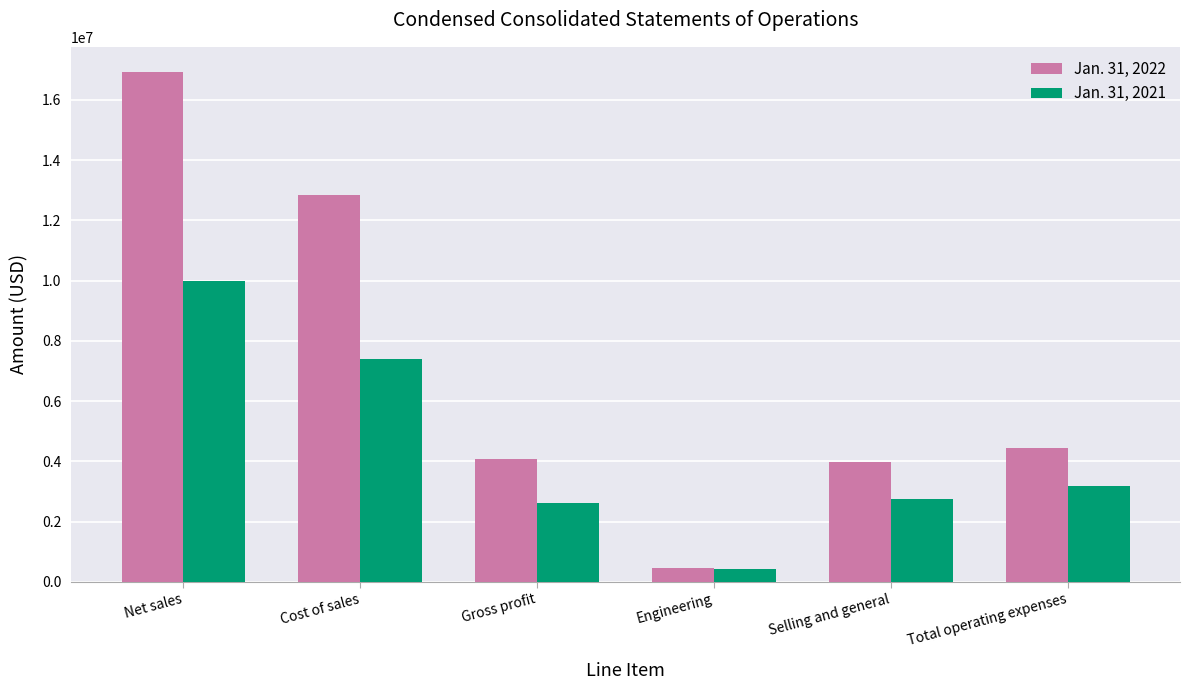

Which series has the largest total across all categories?

Jan. 31, 2022